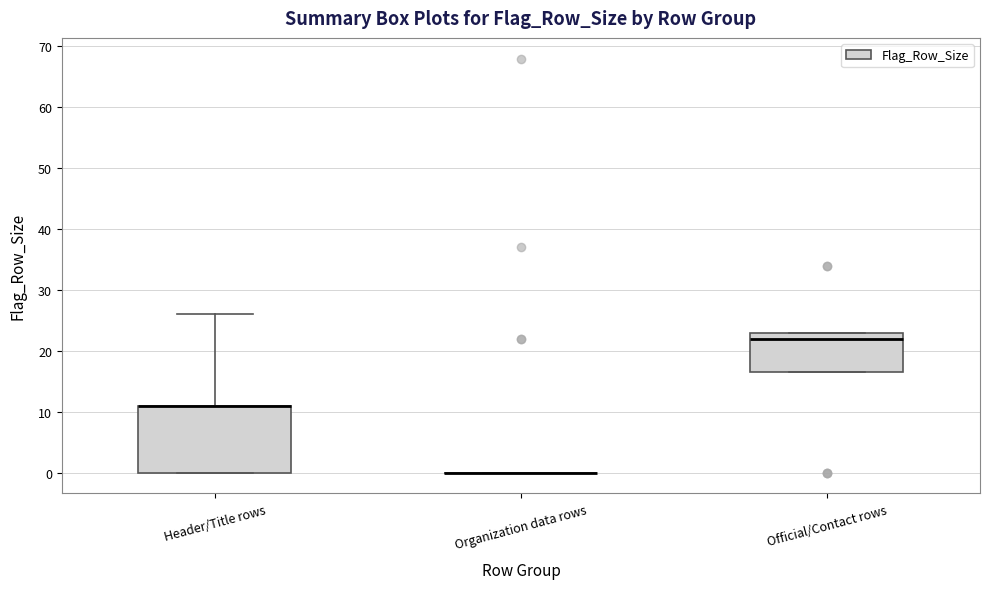

Comparing the boxes themselves (not the whiskers), which one is the tallest?

Header/Title rows